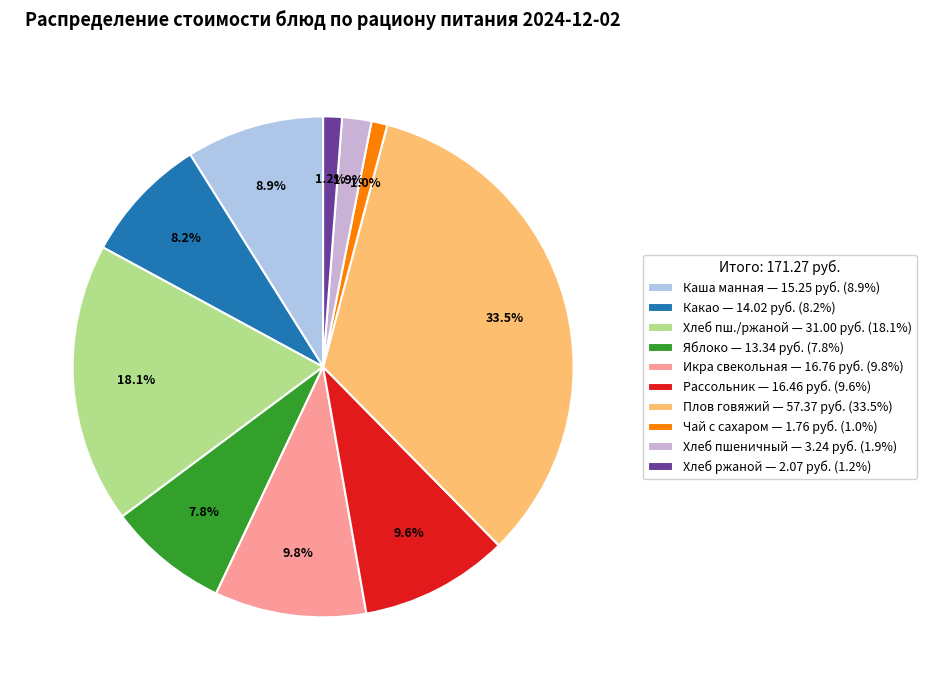

Does any single category account for the majority?

No